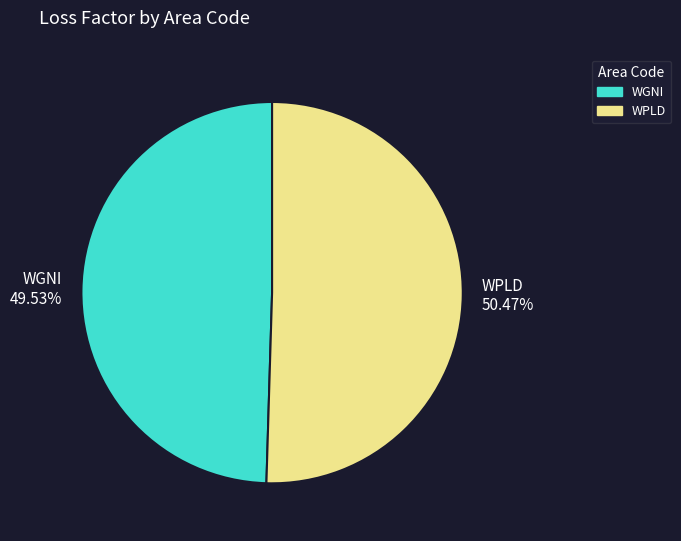

Is WPLD the majority of the pie?

Yes